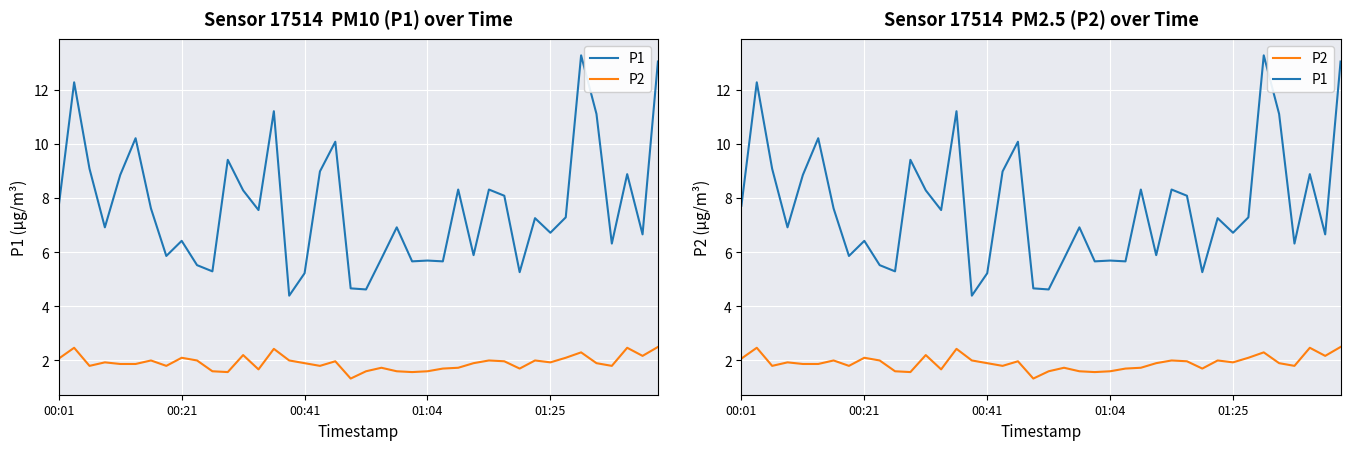

What is the total value across all series at 19?

6.0